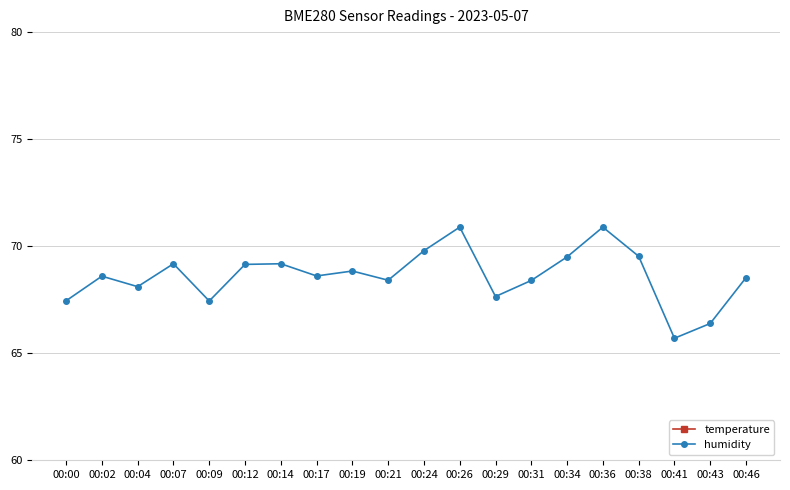

At which category does temperature reach its first local valley?

00:02